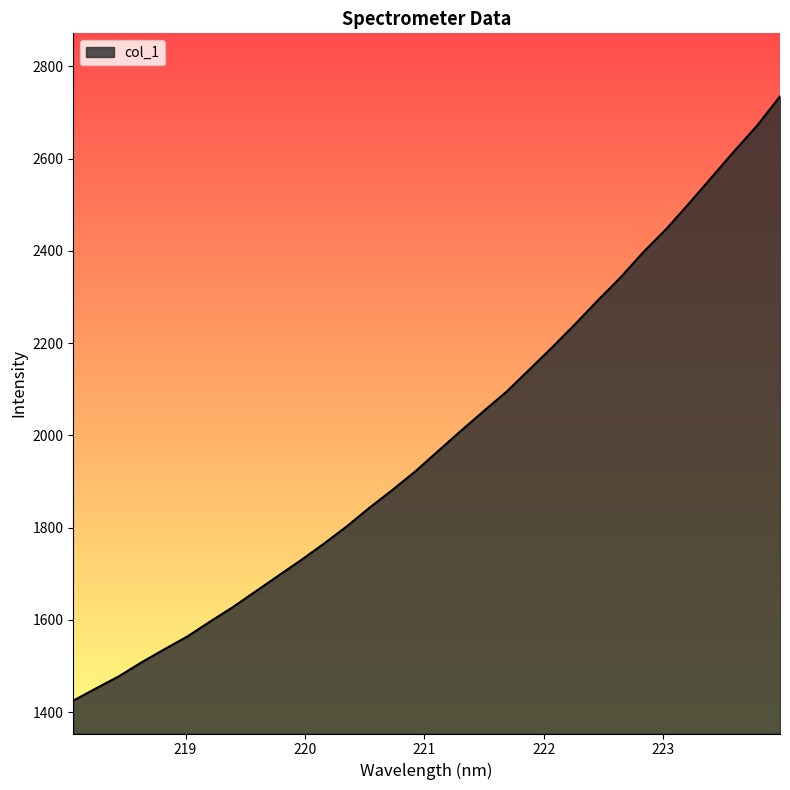

What is the difference between the maximum and minimum values?

1309.8